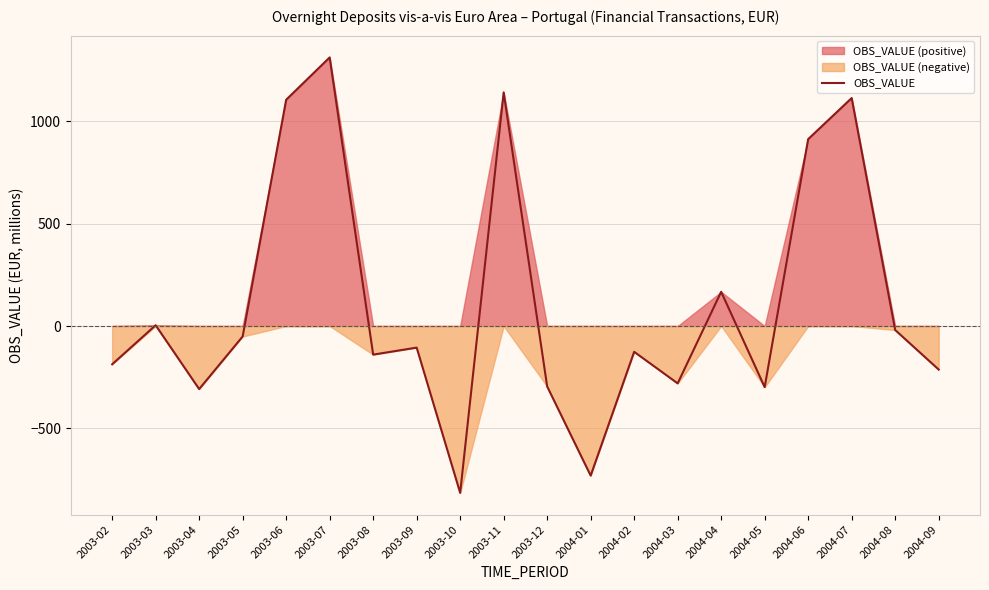

Does the chart have visible grid lines?

Yes